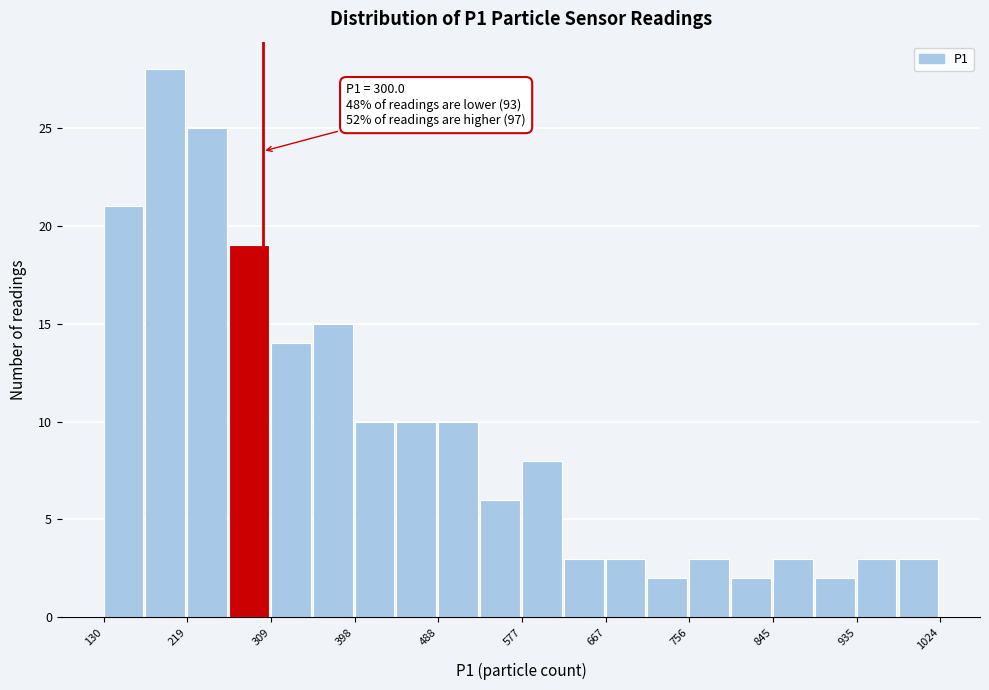

Which range on the x-axis has the tallest bar?

170 to 220